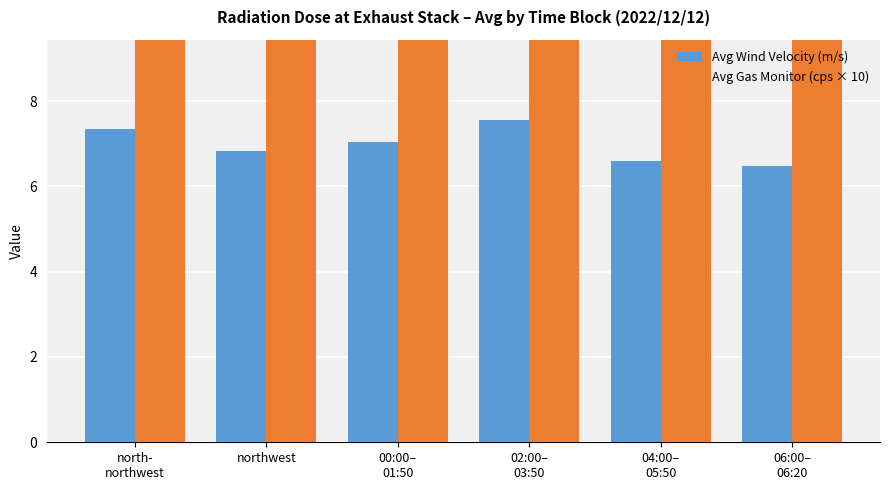

Reading right to left, extract all data points from this chart.

Avg Wind Velocity (m/s): 6.5	6.6	7.5	7.0	6.8	7.3
Avg Gas Monitor (cps × 10): 15.1	14.8	14.7	14.9	14.9	14.9